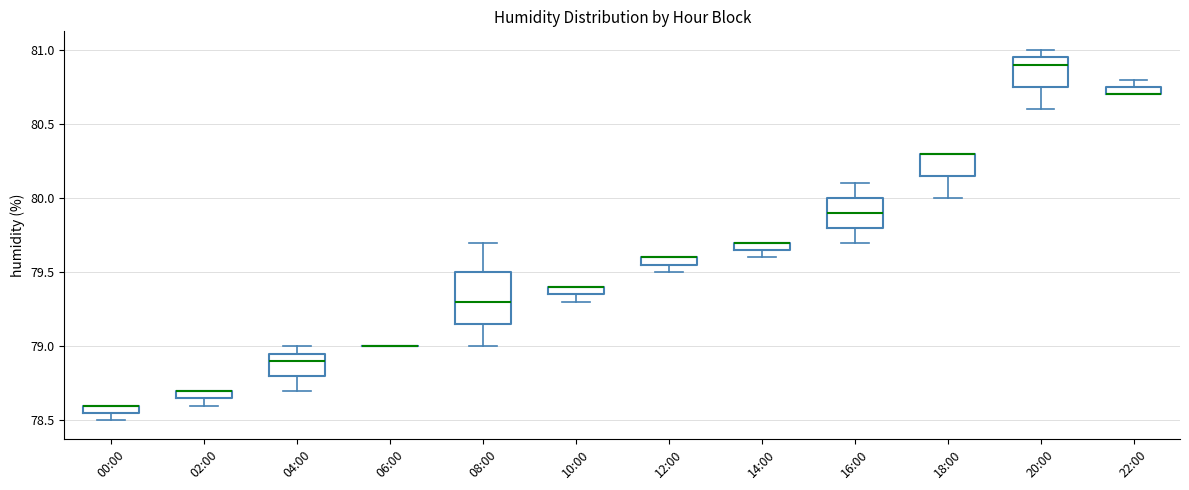

Comparing the boxes themselves (not the whiskers), which one is the tallest?

08:00